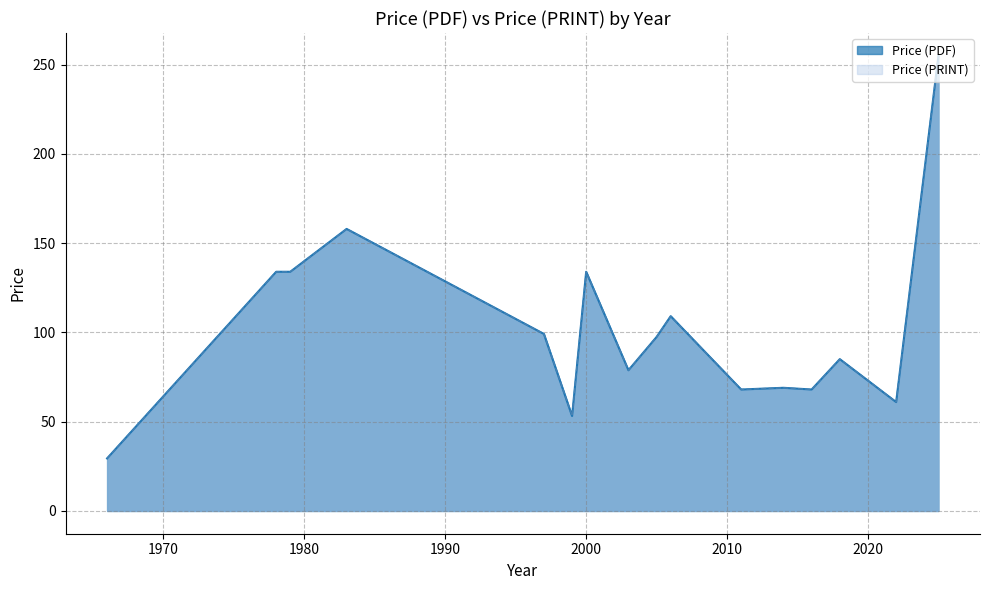

What is the sum of the Price (PRINT) values at 1999 and 2000?

184.7